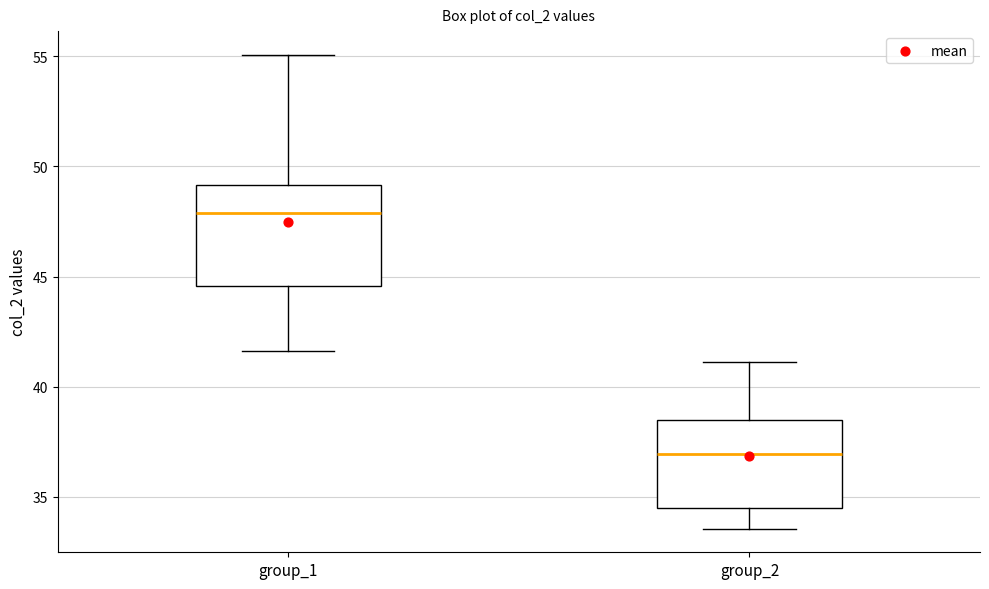

Reading left to right, transcribe this box plot: for each box, give where its median line is, the range the box spans, and where its two whiskers end, as read against the y-axis. The values are not printed on the chart, so give them approximately, as read against the axis.

group_1: median 48.0, box 44.5 to 49.0, whiskers 41.5 to 55.0
group_2: median 37.0, box 34.5 to 38.5, whiskers 33.5 to 41.0